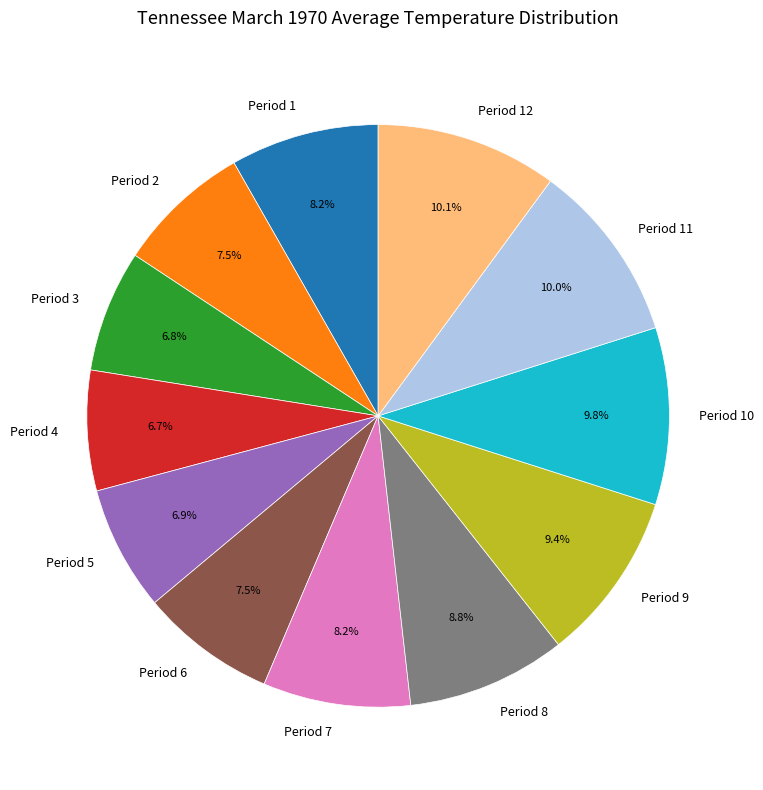

To the nearest percent, what is the average slice percentage?

8%